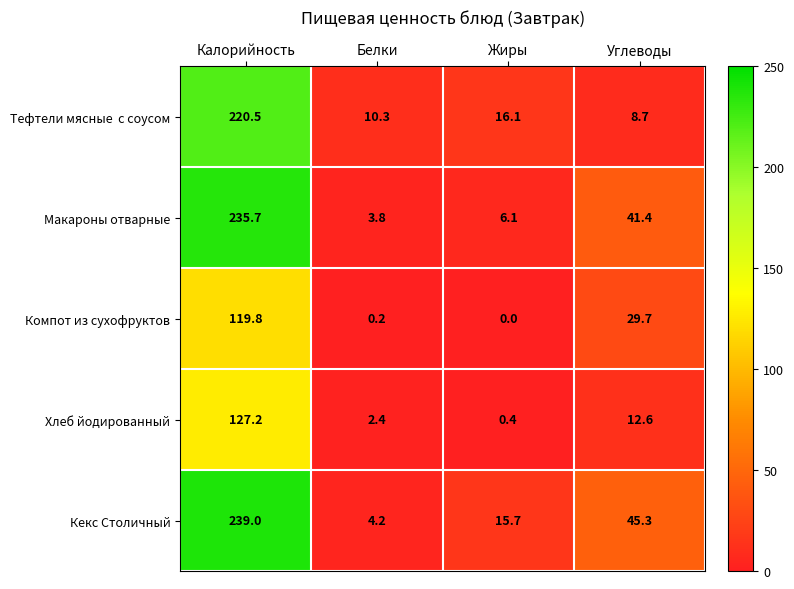

Between Калорийность and Белки, which series saw the biggest shift?

Кекс Столичный